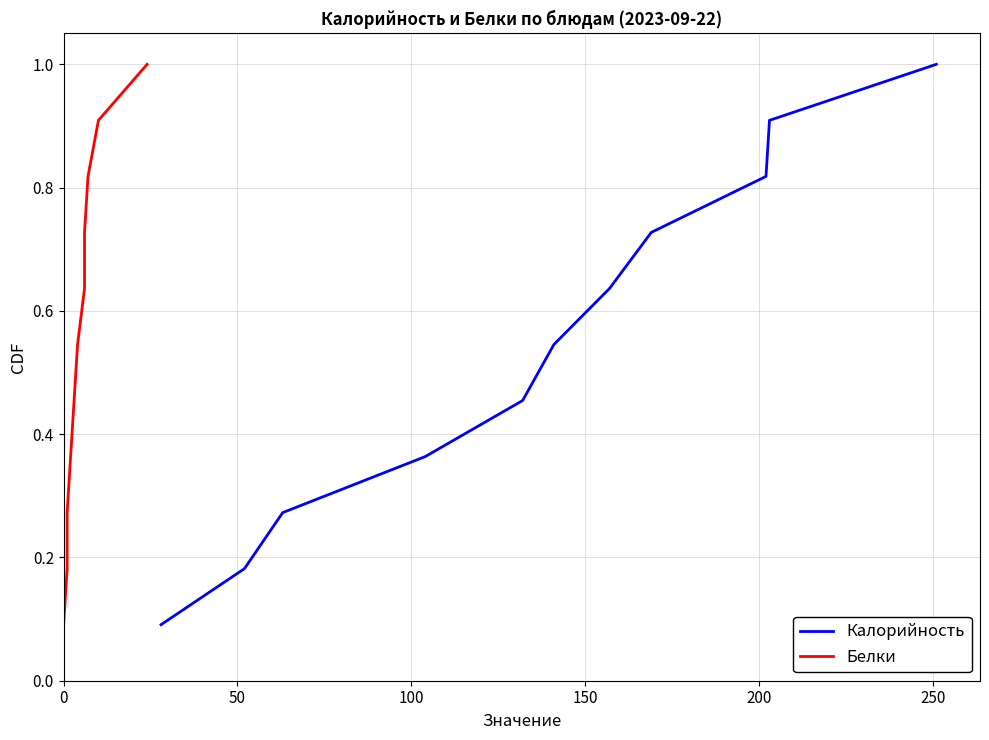

What is the maximum value for Калорийность?

1.0